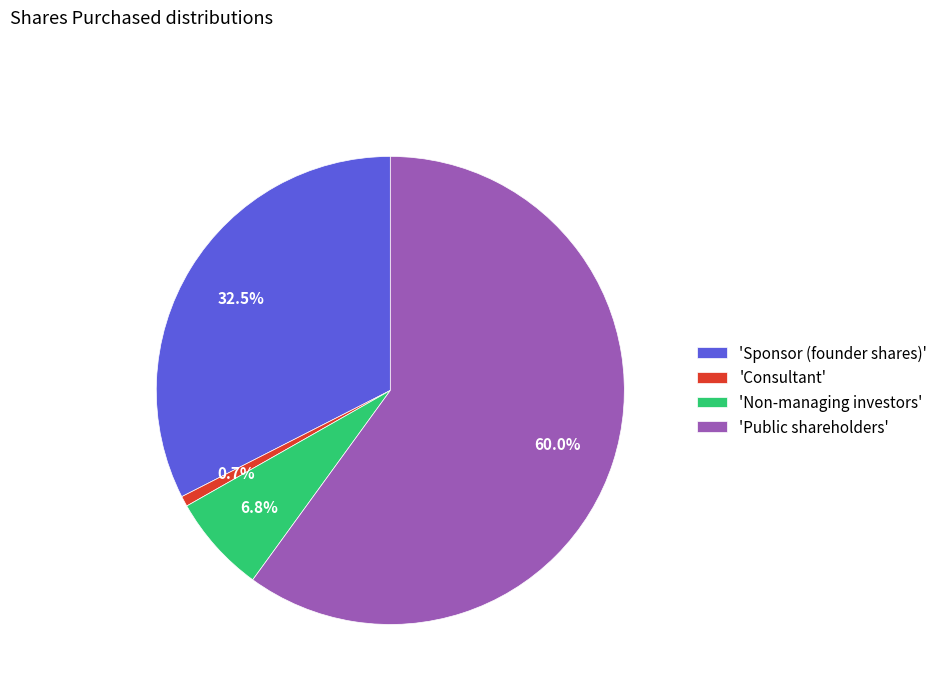

Is there a majority slice in this chart?

Yes